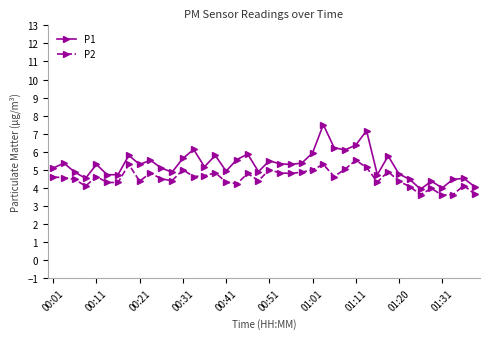

True or false: P1 and P2 intersect in this chart.

False